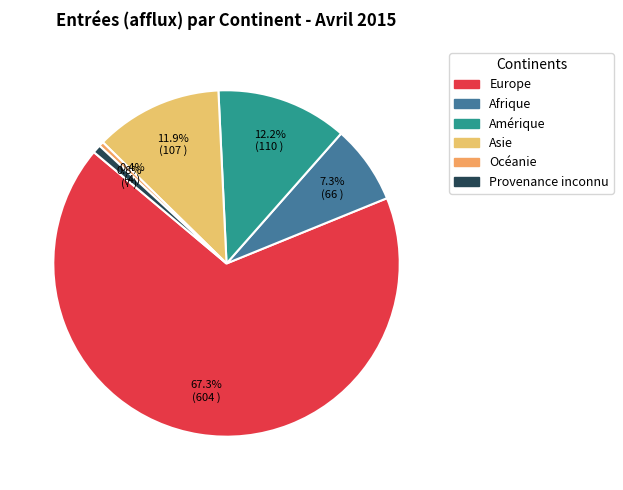

To the nearest percent, what percentage of the pie is Europe?

67%